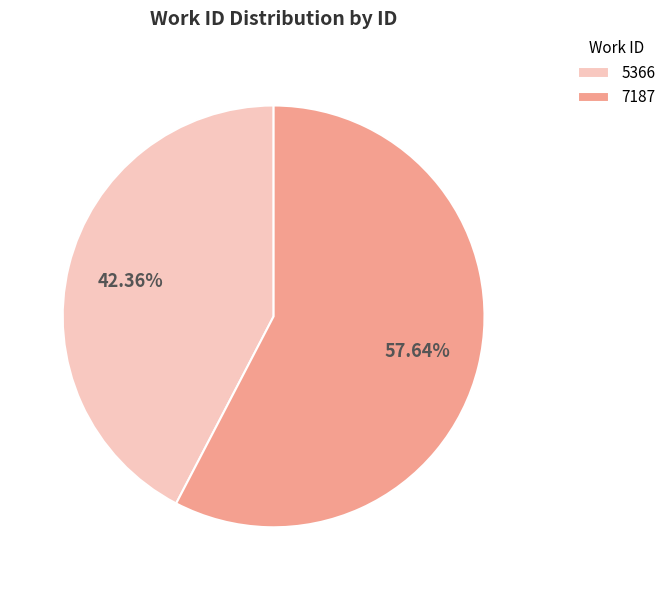

Count the number of slices in the pie.

2